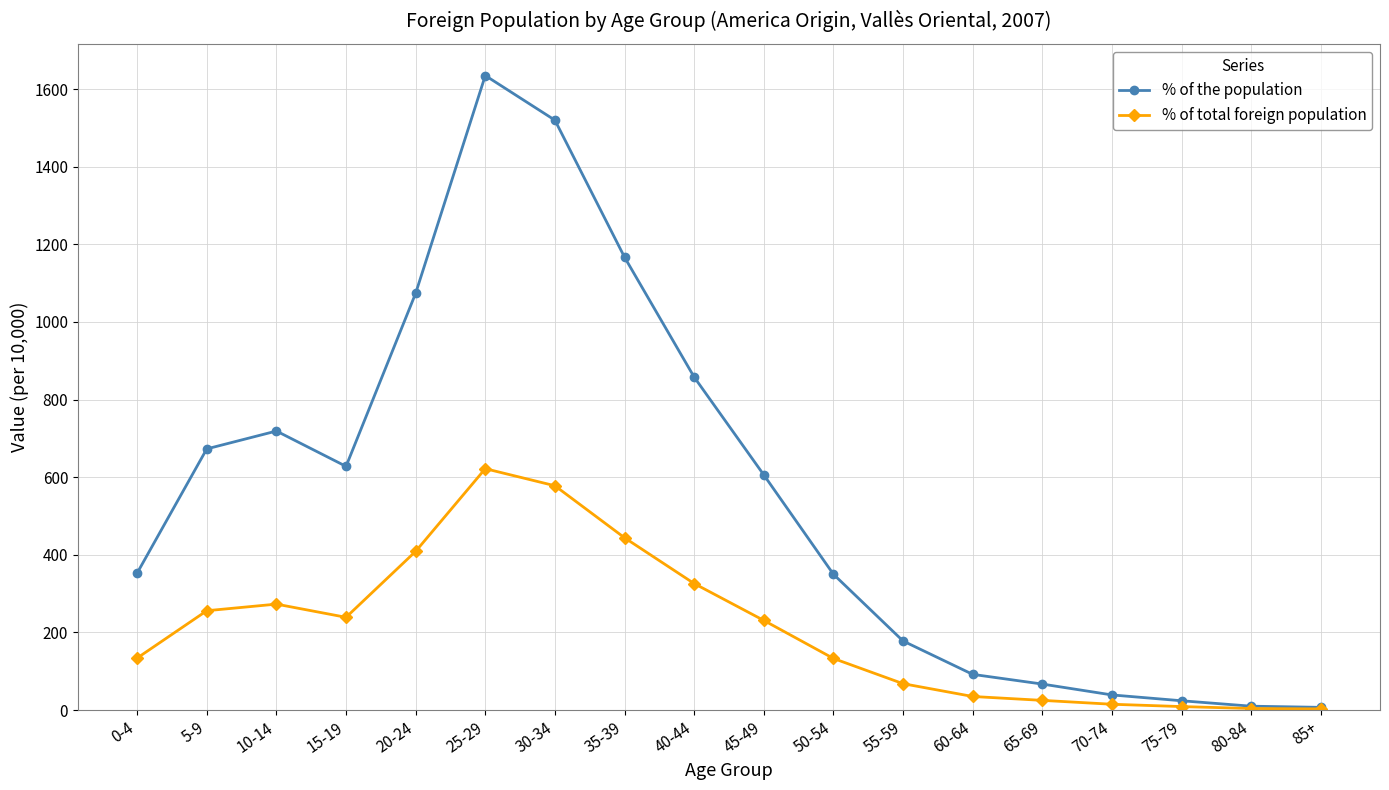

What is the minimum value for % of the population?

7